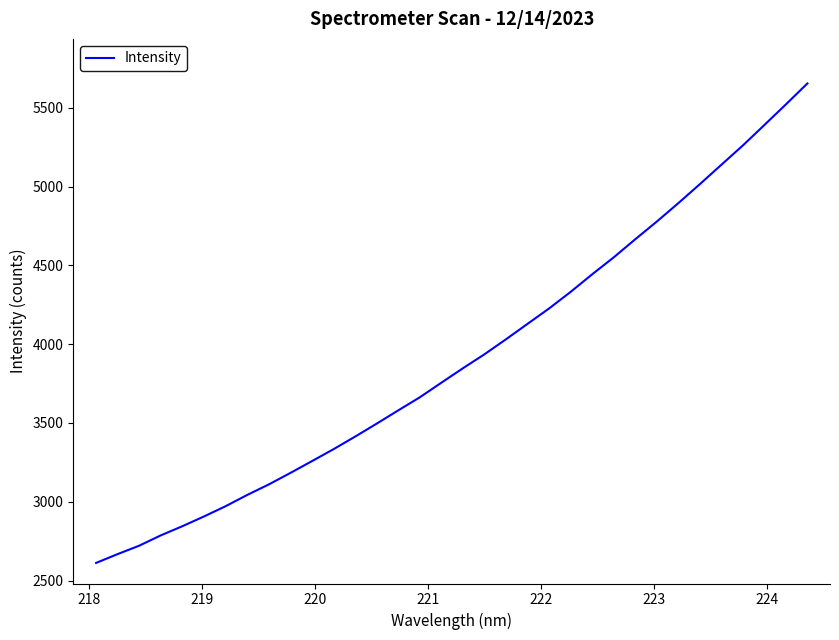

What is the difference between the maximum and minimum values?

3042.6